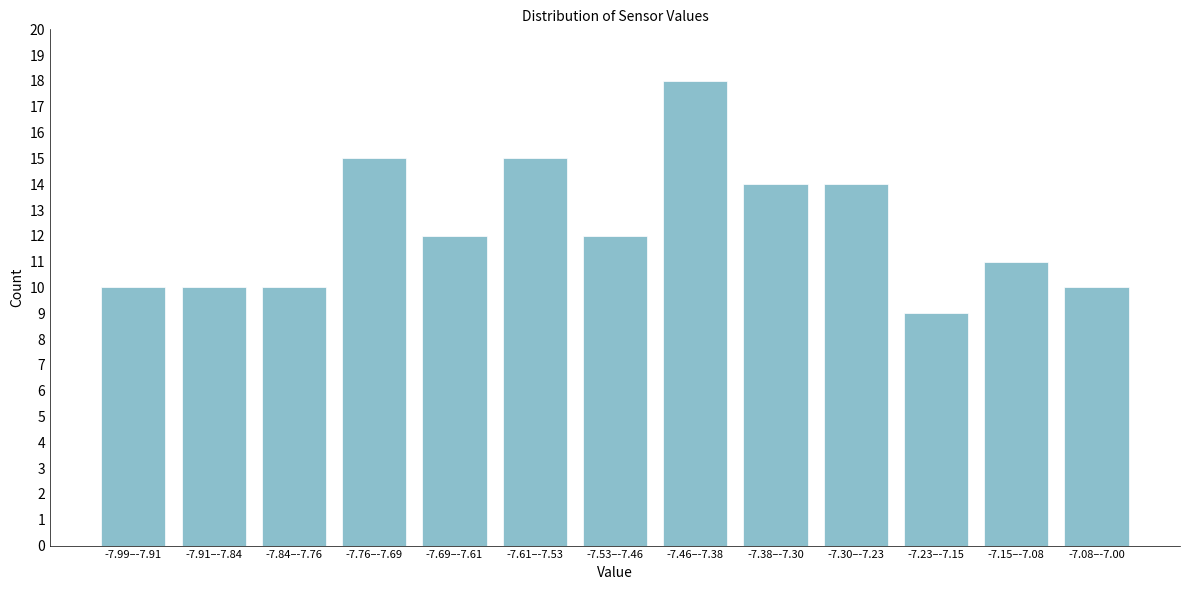

Reading left to right, list all the values displayed in this chart.

-7.99–-7.91=10	-7.91–-7.84=10	-7.84–-7.76=10	-7.76–-7.69=15	-7.69–-7.61=12	-7.61–-7.53=15	-7.53–-7.46=12	-7.46–-7.38=18	-7.38–-7.30=14	-7.30–-7.23=14	-7.23–-7.15=9	-7.15–-7.08=11	-7.08–-7.00=10